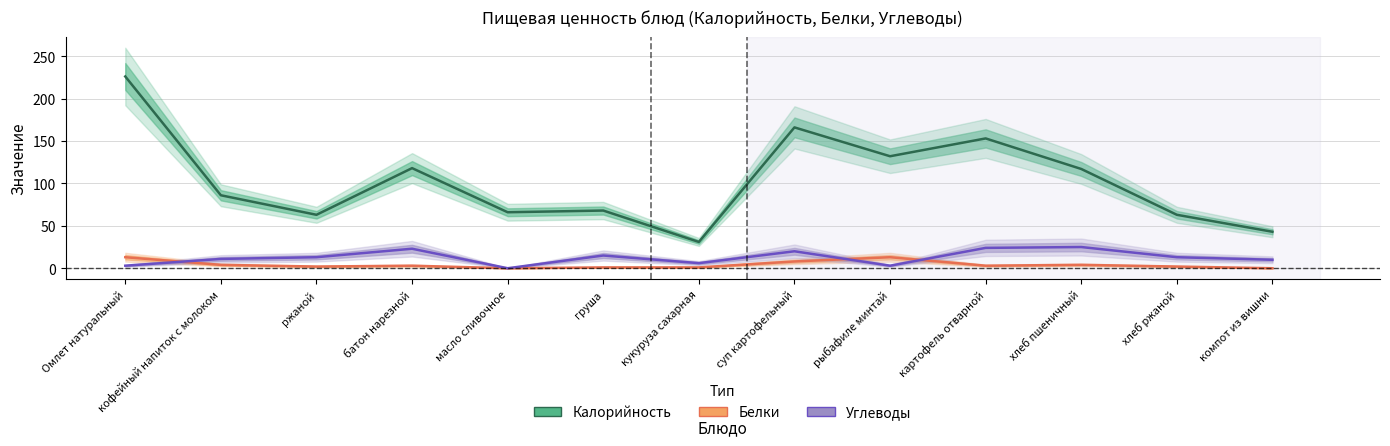

What is the sum of all Белки values?

54